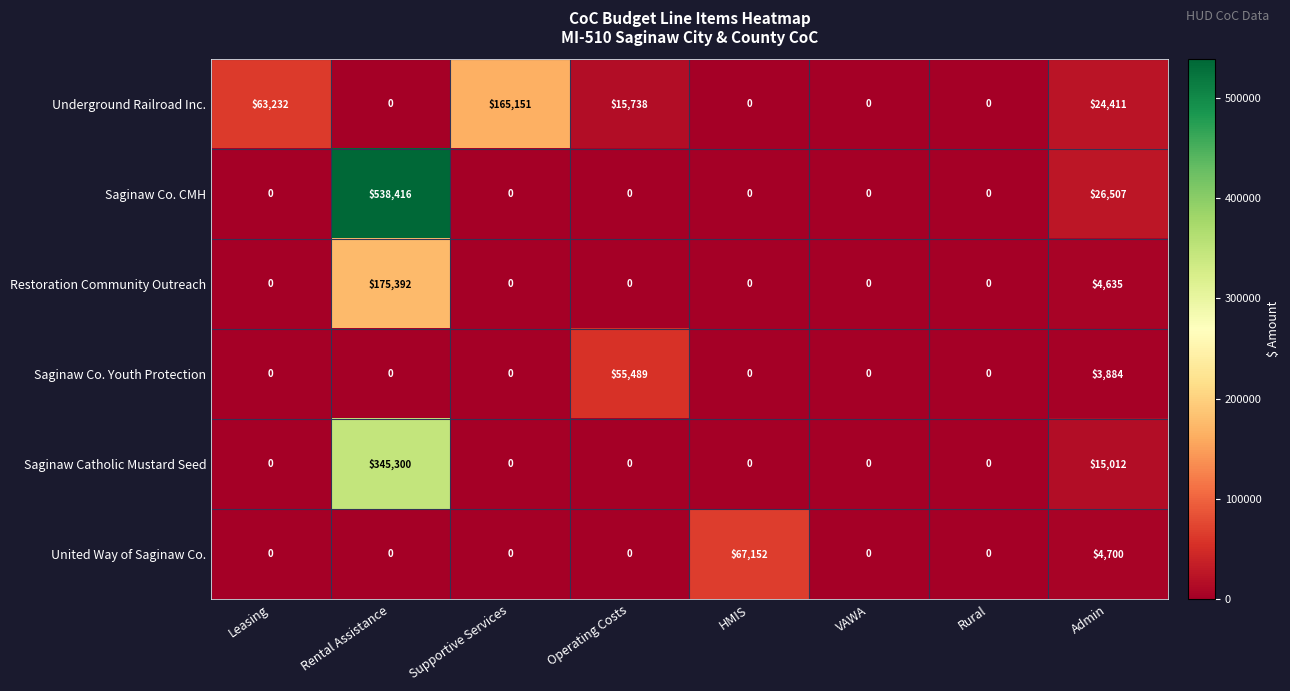

Which series changed the most between HMIS and VAWA?

United Way of Saginaw Co.